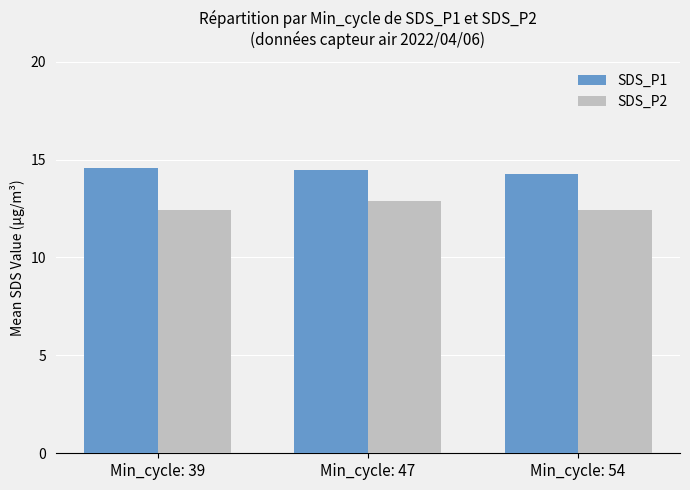

What is the approximate value of SDS_P2 at Min_cycle: 39?

12.4